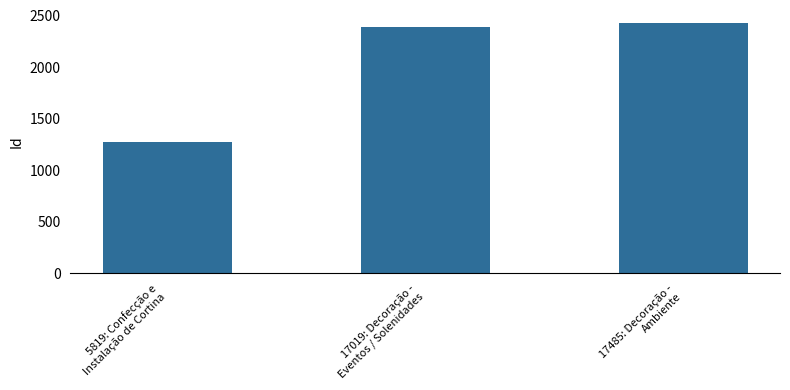

What is the sum of the values at 5819: Confecção e
Instalação de Cortina and 17485: Decoração -
Ambiente?

3715